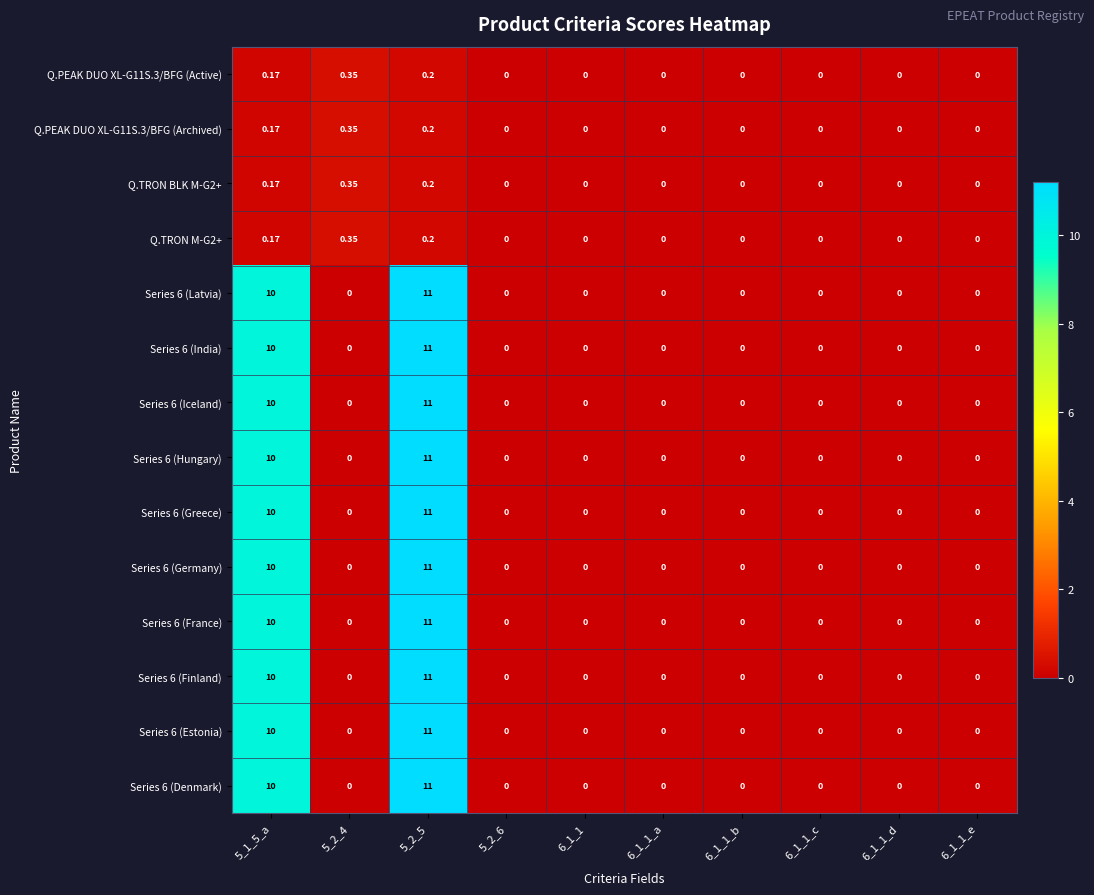

At which category is the sum across all series the highest?

5_2_5